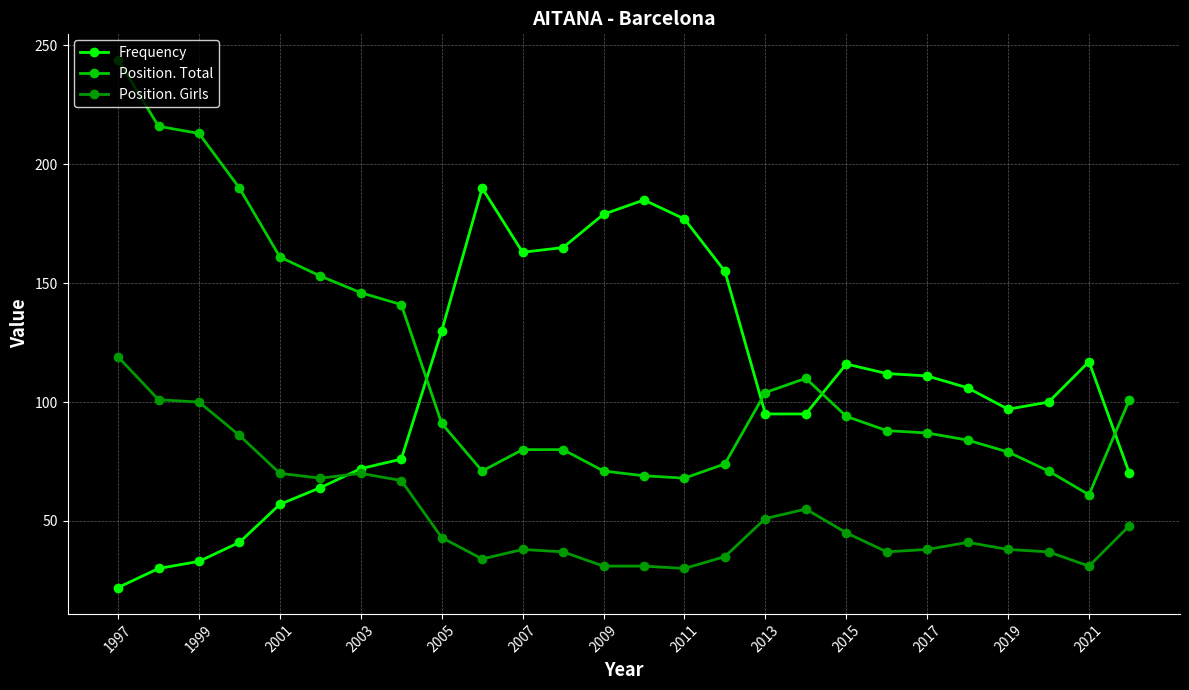

How many intersections are there between Frequency and Position. Total?

4